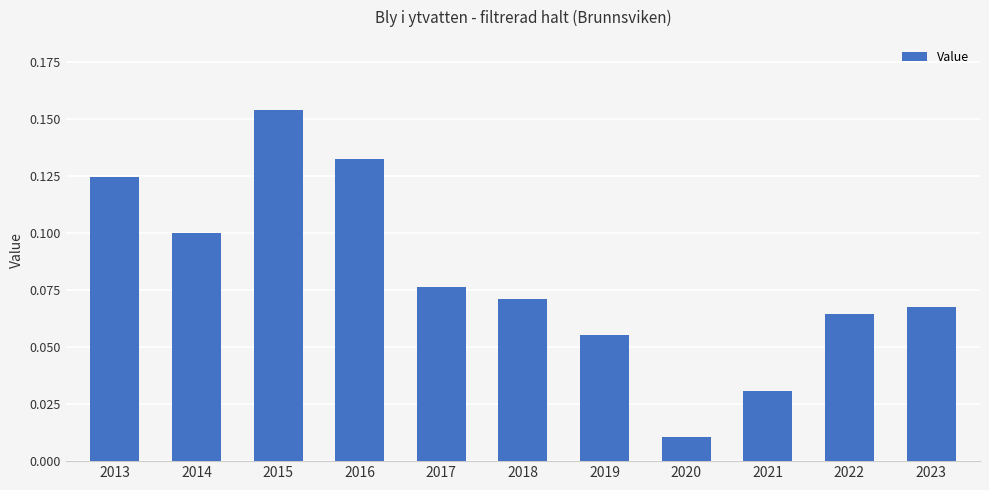

Rank the categories by value from highest to lowest.

2015, 2016, 2013, 2014, 2017, 2018, 2023, 2022, 2019, 2021, 2020